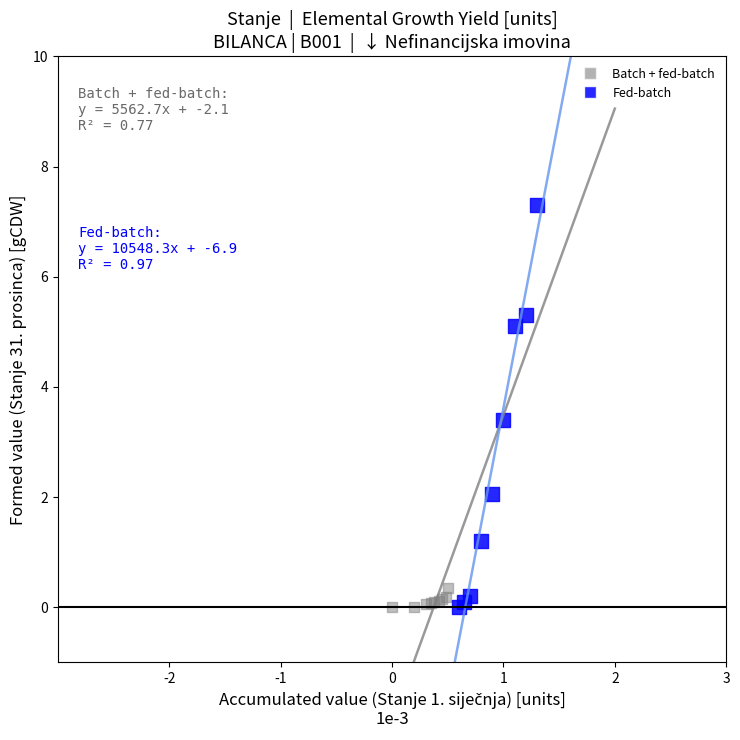

Which series has the widest spread of Y values?

Fed-batch